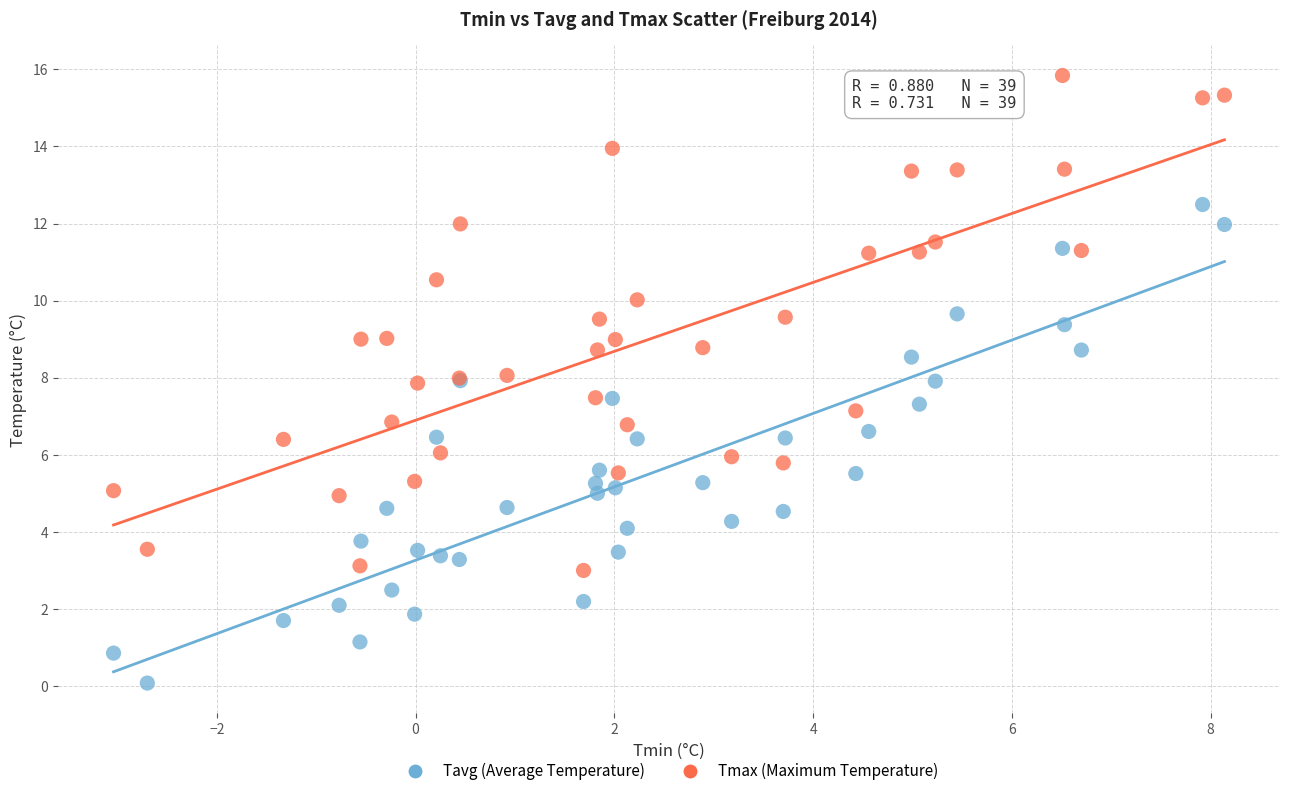

What is the X range (max minus min) for the scatter plot?

11.2